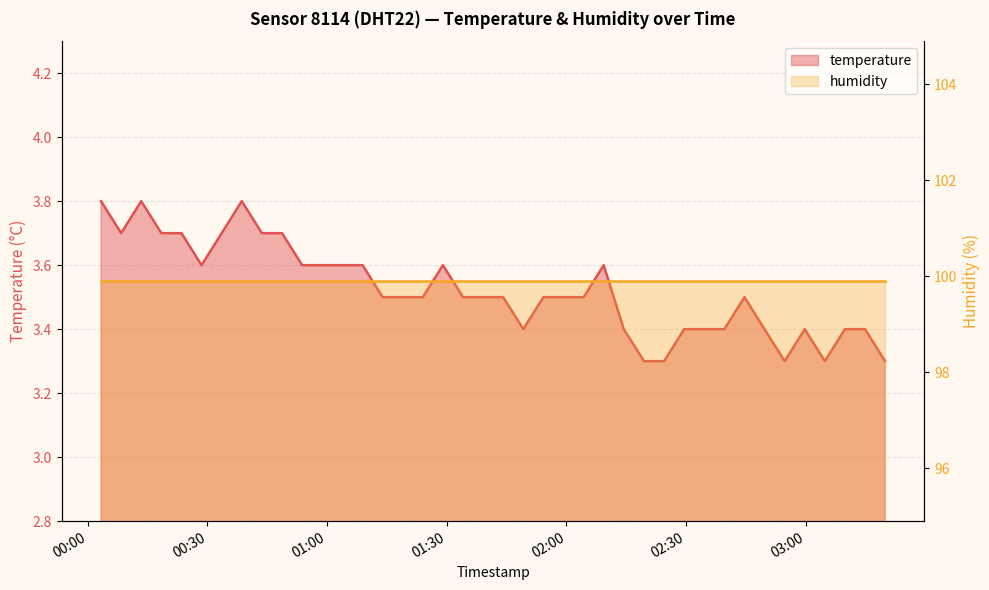

Which category has the lowest value across all series?

2023-12-14T02:19:26